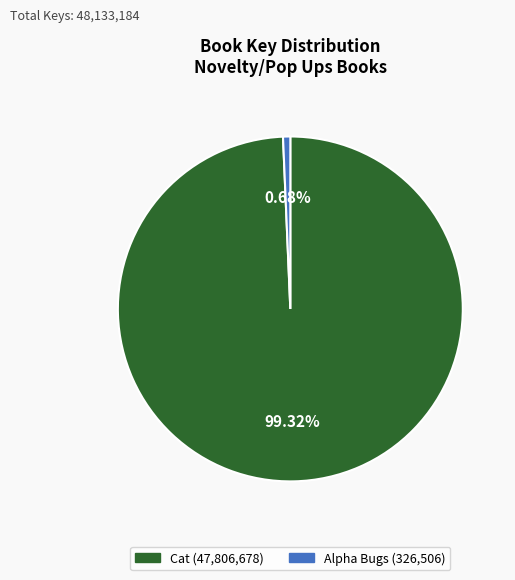

Does any single category account for the majority?

Yes